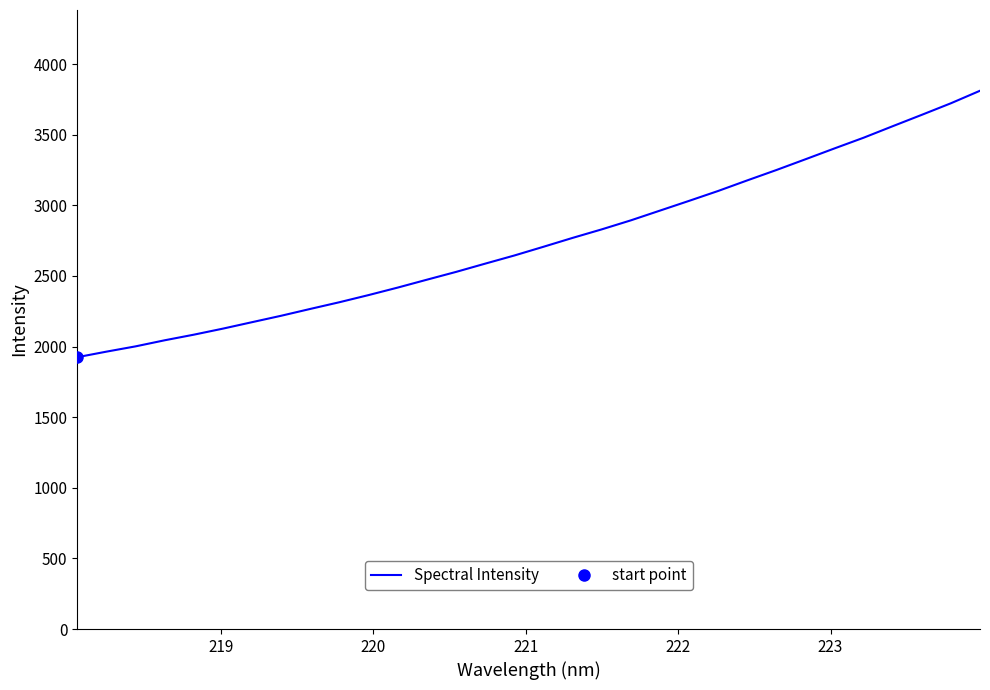

What is the maximum value for Spectral Intensity?

3810.8